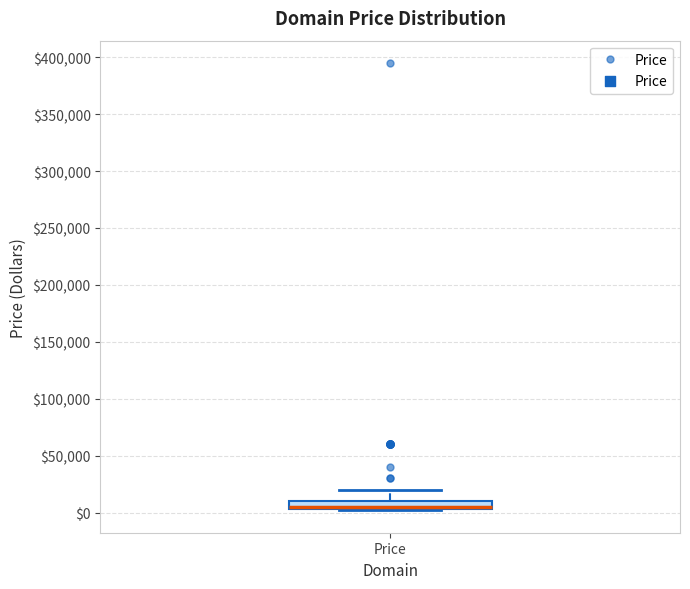

Where is the upper edge of the box for Price on the y-axis? The values are not printed on the chart, so give them approximately, as read against the axis.

10000